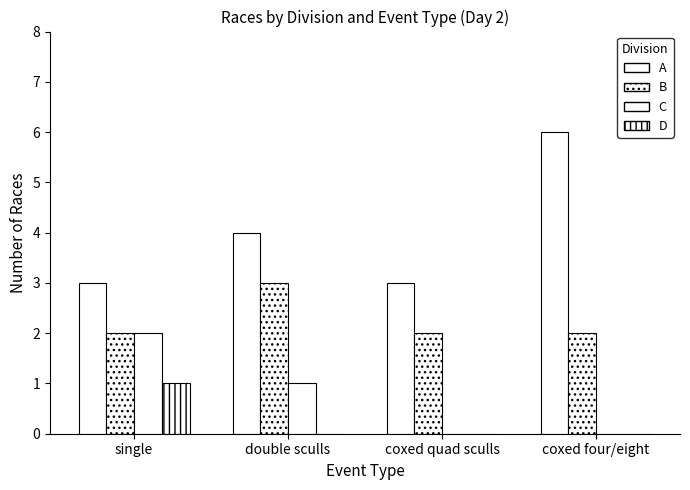

At which category is the sum across all series the highest?

single